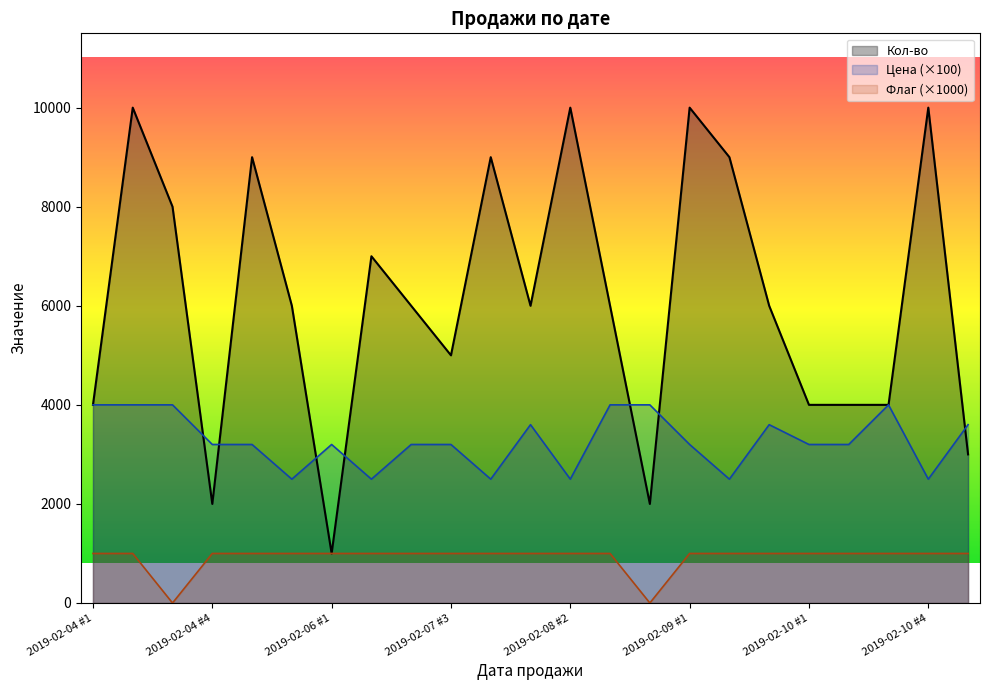

What is the difference between the Флаг values at 2019-02-04 #3 and 2019-02-07 #3?

1000